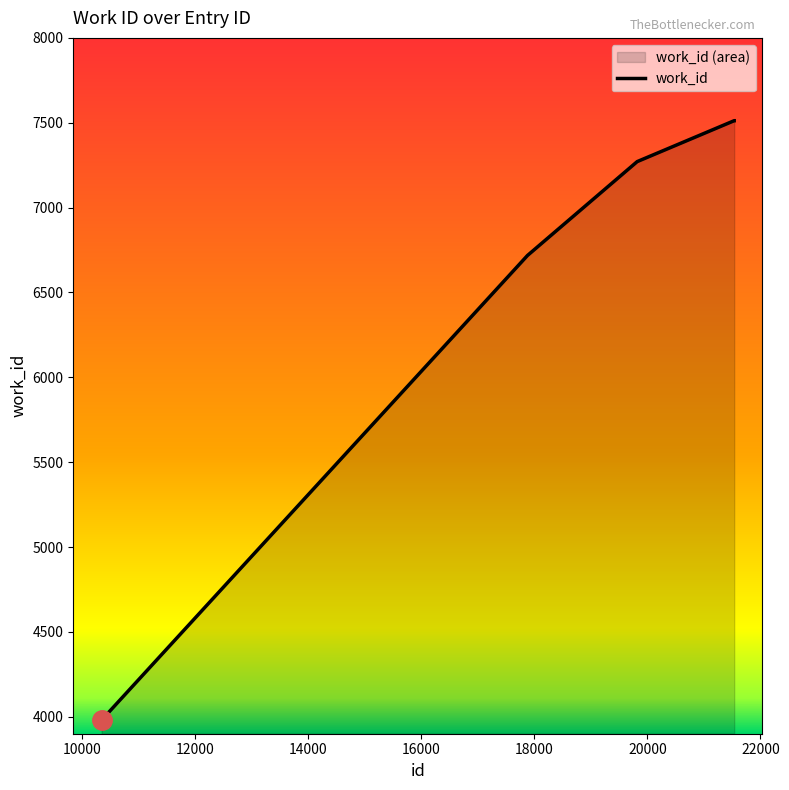

What is the difference between the maximum and minimum values?

3531